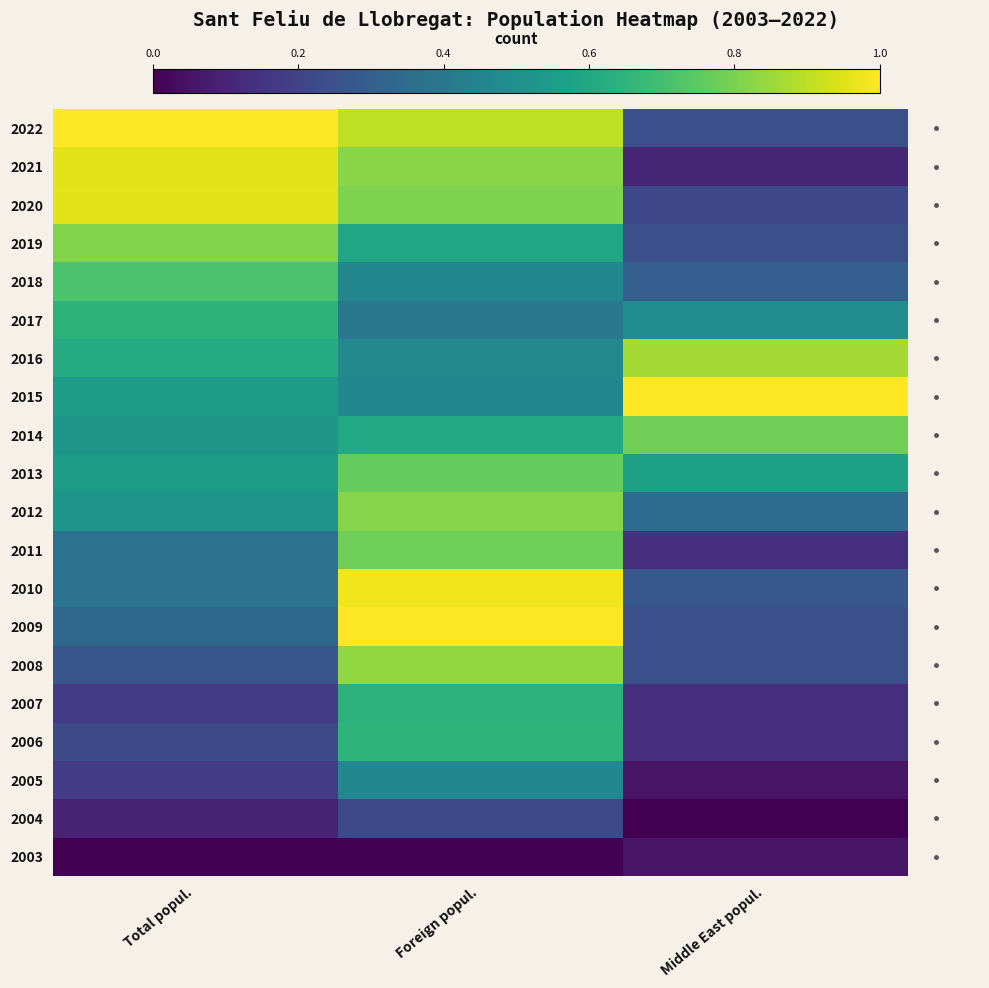

Reading left to right, what are all the values shown in this chart?

2022: Total popul.=1.0	Foreign popul.=0.9	Middle East popul.=0.2
2021: Total popul.=1.0	Foreign popul.=0.8	Middle East popul.=0.1
2020: Total popul.=1.0	Foreign popul.=0.8	Middle East popul.=0.2
2019: Total popul.=0.8	Foreign popul.=0.6	Middle East popul.=0.2
2018: Total popul.=0.7	Foreign popul.=0.5	Middle East popul.=0.3
2017: Total popul.=0.6	Foreign popul.=0.4	Middle East popul.=0.5
2016: Total popul.=0.6	Foreign popul.=0.5	Middle East popul.=0.9
2015: Total popul.=0.6	Foreign popul.=0.5	Middle East popul.=1.0
2014: Total popul.=0.5	Foreign popul.=0.6	Middle East popul.=0.8
2013: Total popul.=0.5	Foreign popul.=0.8	Middle East popul.=0.6
2012: Total popul.=0.5	Foreign popul.=0.8	Middle East popul.=0.4
2011: Total popul.=0.4	Foreign popul.=0.8	Middle East popul.=0.1
2010: Total popul.=0.4	Foreign popul.=1.0	Middle East popul.=0.3
2009: Total popul.=0.3	Foreign popul.=1.0	Middle East popul.=0.2
2008: Total popul.=0.3	Foreign popul.=0.8	Middle East popul.=0.2
2007: Total popul.=0.2	Foreign popul.=0.6	Middle East popul.=0.1
2006: Total popul.=0.2	Foreign popul.=0.7	Middle East popul.=0.1
2005: Total popul.=0.2	Foreign popul.=0.5	Middle East popul.=0.1
2004: Total popul.=0.1	Foreign popul.=0.2	Middle East popul.=0.0
2003: Total popul.=0.0	Foreign popul.=0.0	Middle East popul.=0.1